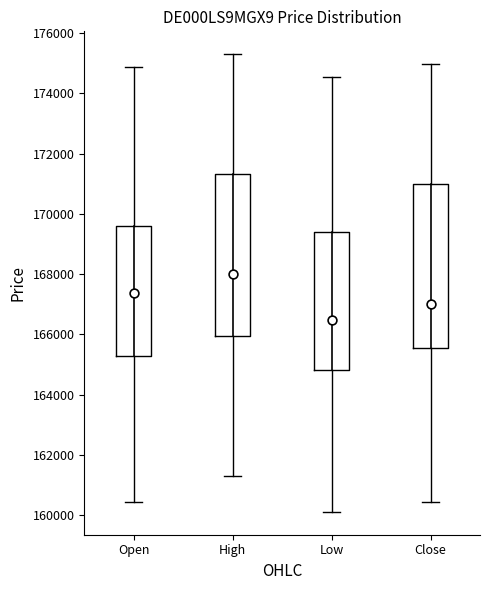

Which box's median line is the highest?

High